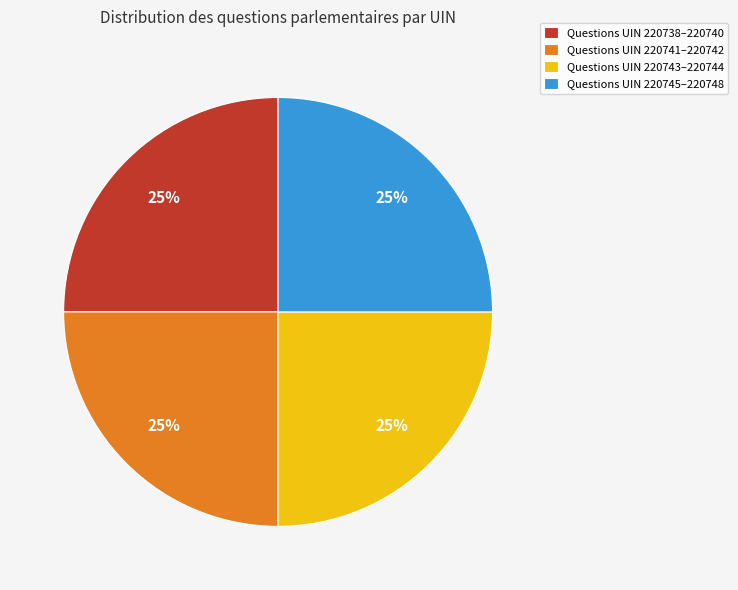

Count the number of slices in the pie.

4